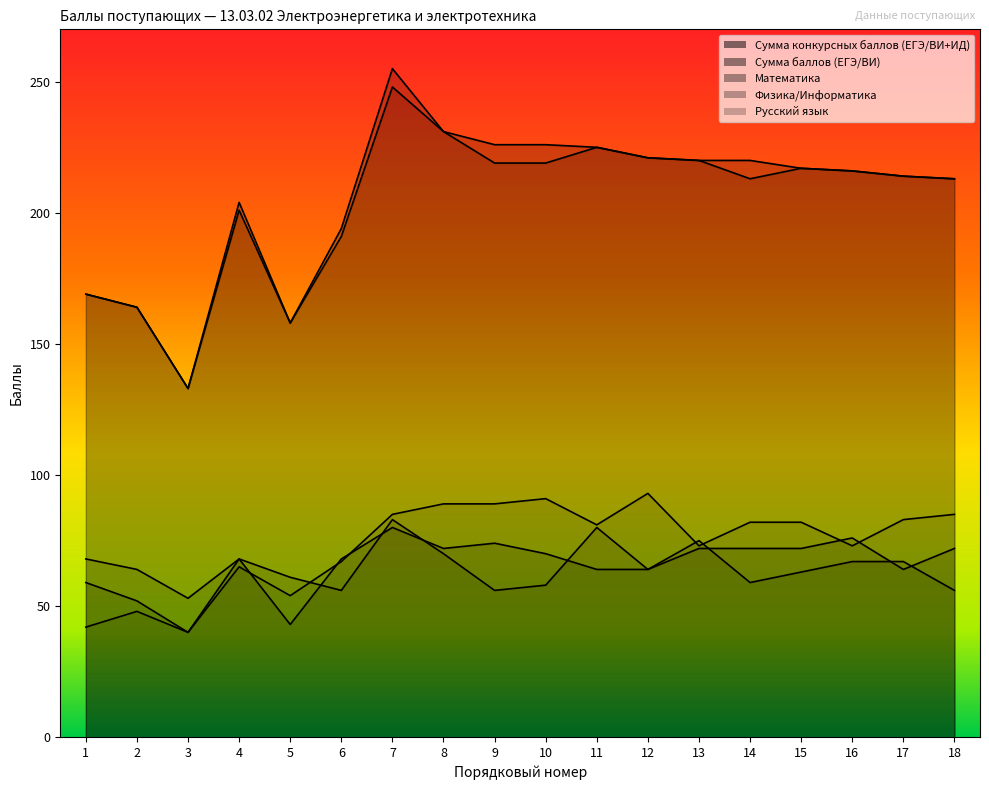

Reading left to right, list all the values displayed in this chart.

Сумма конкурсных баллов (ЕГЭ/ВИ+ИД): 169	164	133	204	158	194	255	231	226	226	225	221	220	220	217	216	214	213
Сумма баллов (ЕГЭ/ВИ): 169	164	133	201	158	191	248	231	219	219	225	221	220	213	217	216	214	213
Математика: 59	52	40	68	43	68	80	72	74	70	64	64	72	72	72	76	64	72
Физика/Информатика: 68	64	53	68	61	56	83	70	56	58	80	64	75	59	63	67	67	56
Русский язык: 42	48	40	65	54	67	85	89	89	91	81	93	73	82	82	73	83	85